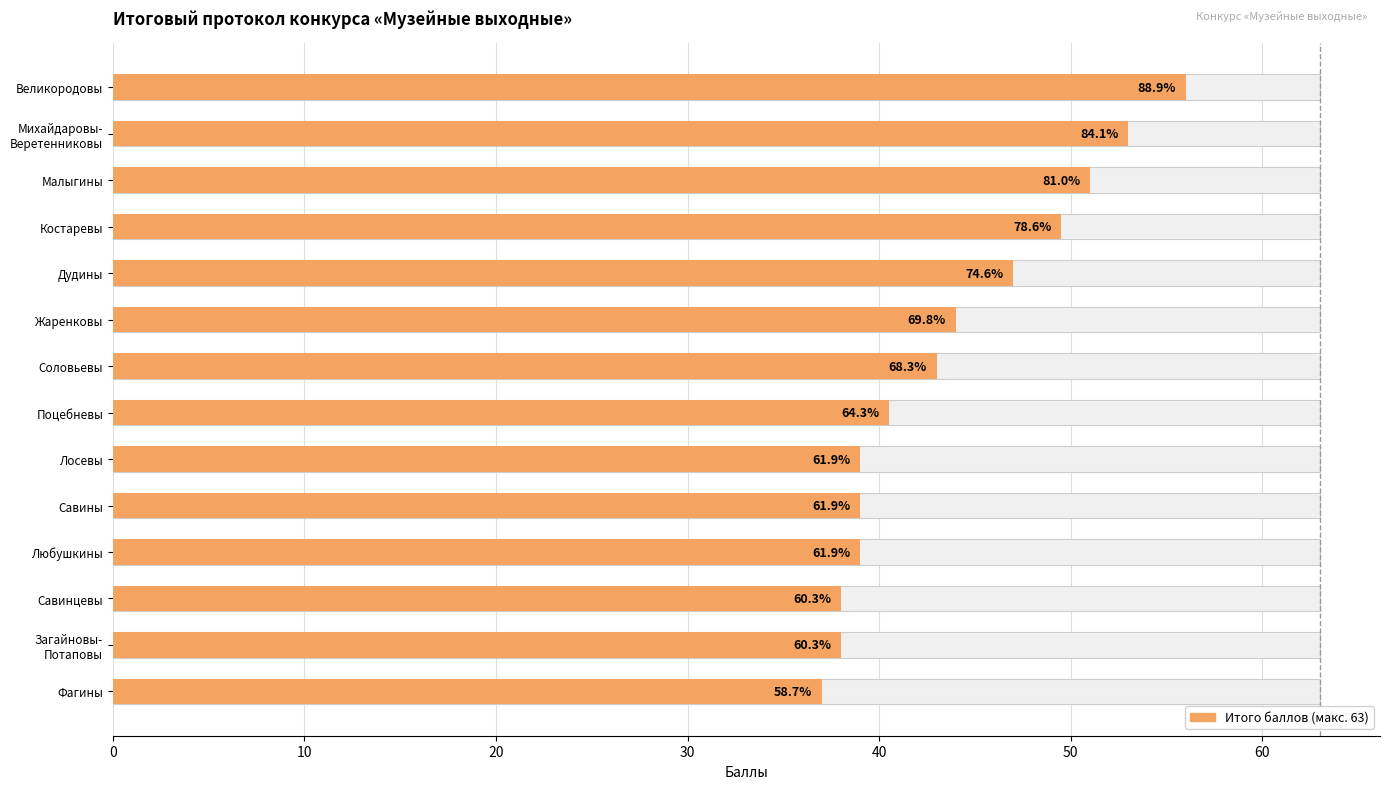

How many values exceed 43?

6